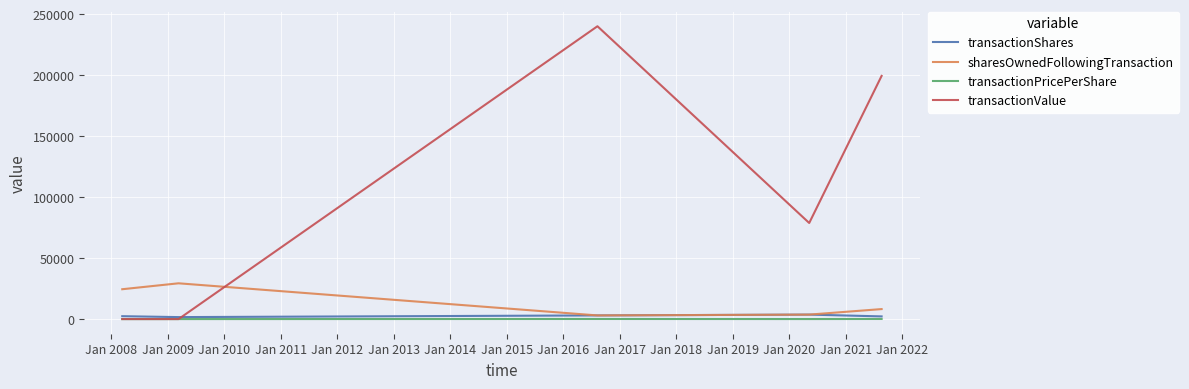

What is the maximum value for transactionValue?

240310.0